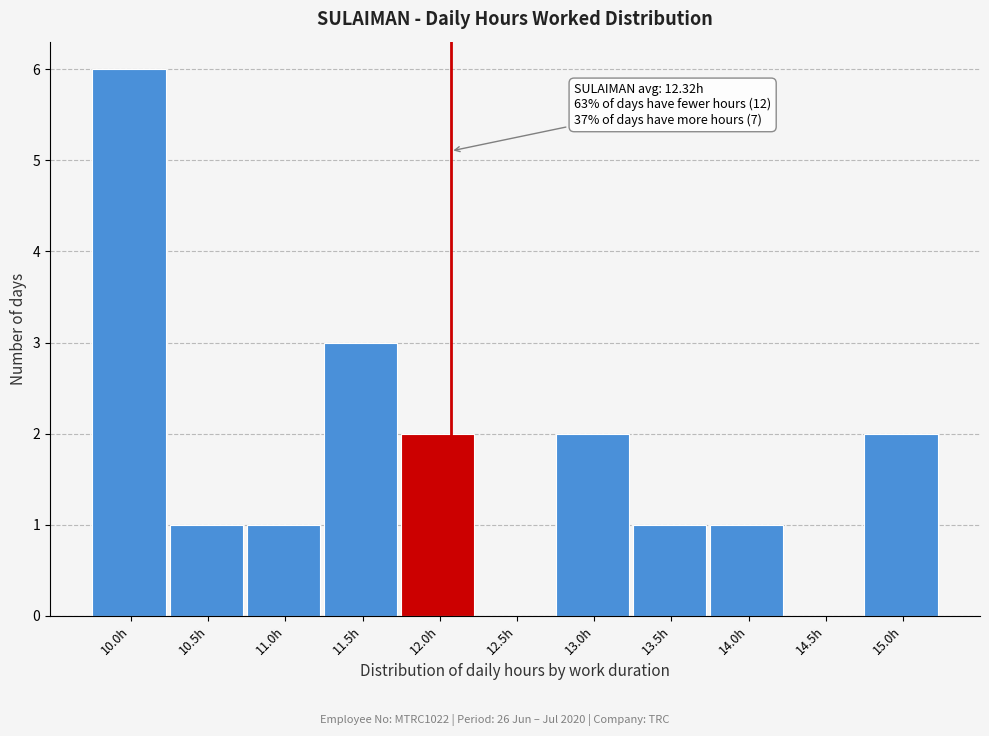

Reading left to right, extract all data points from this chart.

10.0h=6	10.5h=1	11.0h=1	11.5h=3	12.0h=2	12.5h=0	13.0h=2	13.5h=1	14.0h=1	14.5h=0	15.0h=2